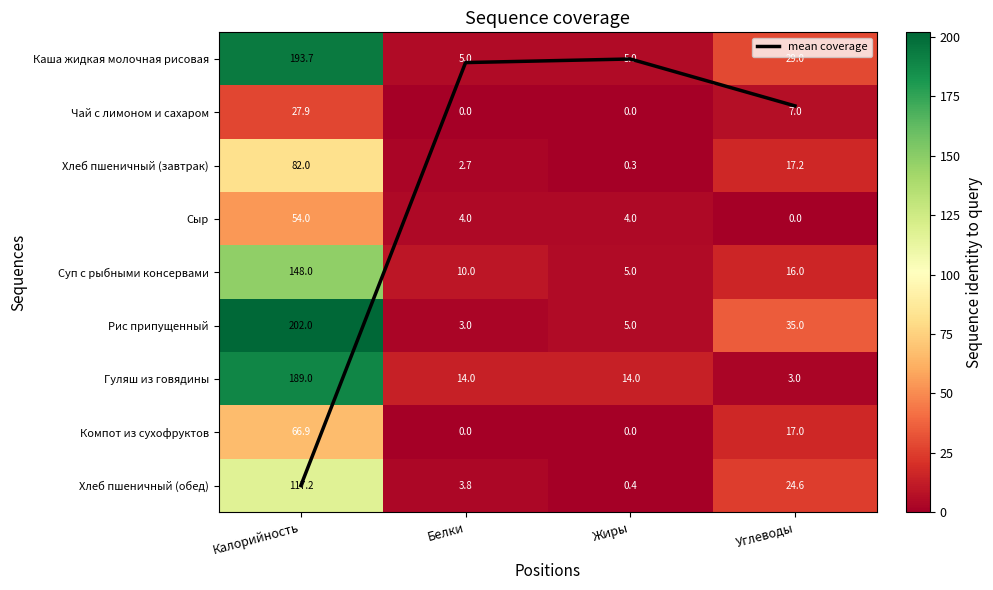

The value of Гуляш из говядины at Углеводы is 4.4. True or false?

False